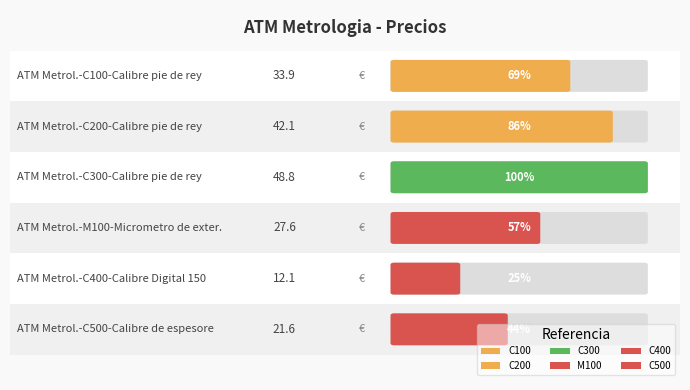

Reading left to right, extract all data points from this chart.

C100=33.9	C200=42.1	C300=48.8	M100=27.6	C400=12.1	C500=21.6